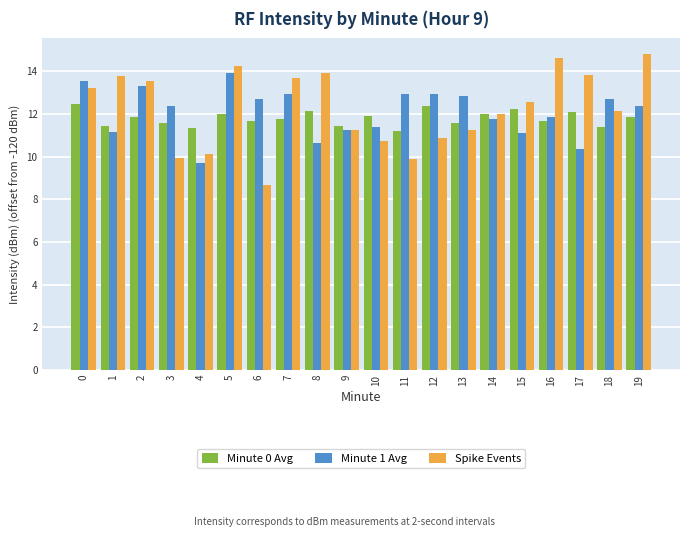

Does the chart contain stacked bars?

No